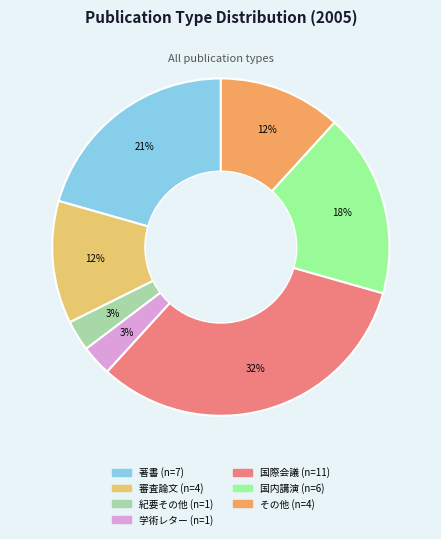

How many segments does this pie chart have?

7